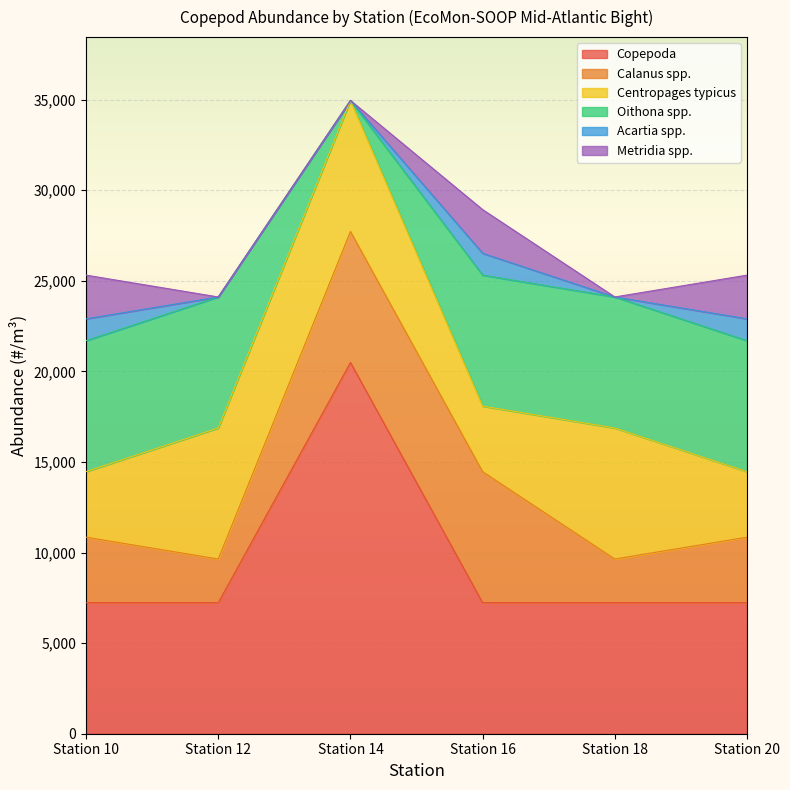

Reading left to right, what are all the values shown in this chart?

Copepoda: Station 10=7233.1	Station 12=7233.1	Station 14=20493.9	Station 16=7233.1	Station 18=7233.1	Station 20=7233.1
Calanus spp.: Station 10=3616.6	Station 12=2411.1	Station 14=7233.1	Station 16=7233.1	Station 18=2411.1	Station 20=3616.6
Centropages typicus: Station 10=3616.6	Station 12=7233.1	Station 14=7233.1	Station 16=3616.6	Station 18=7233.1	Station 20=3616.6
Oithona spp.: Station 10=7233.1	Station 12=7233.1	Station 14=0.0	Station 16=7233.1	Station 18=7233.1	Station 20=7233.1
Acartia spp.: Station 10=1205.5	Station 12=0.0	Station 14=0.0	Station 16=1205.5	Station 18=0.0	Station 20=1205.5
Metridia spp.: Station 10=2411.1	Station 12=0.0	Station 14=0.0	Station 16=2411.1	Station 18=0.0	Station 20=2411.1